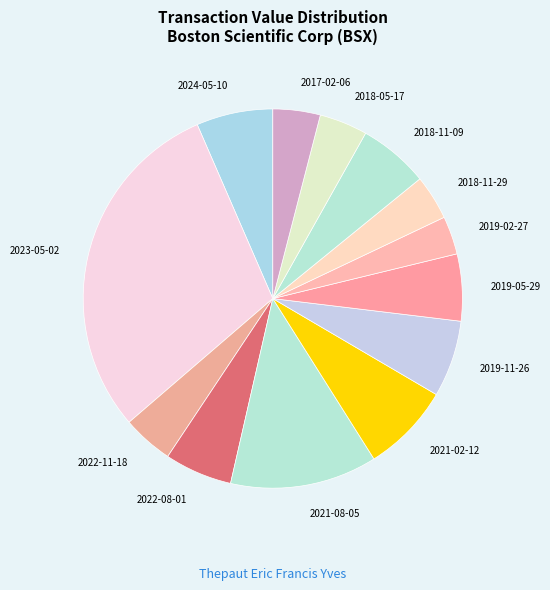

Approximately how many times larger is the value at 2017-02-06 compared to 2022-11-18?

0.9